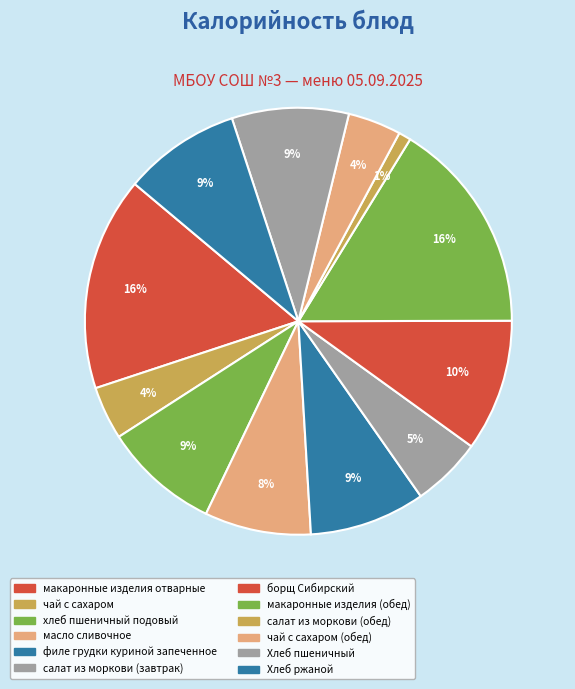

Does any single category account for the majority?

No